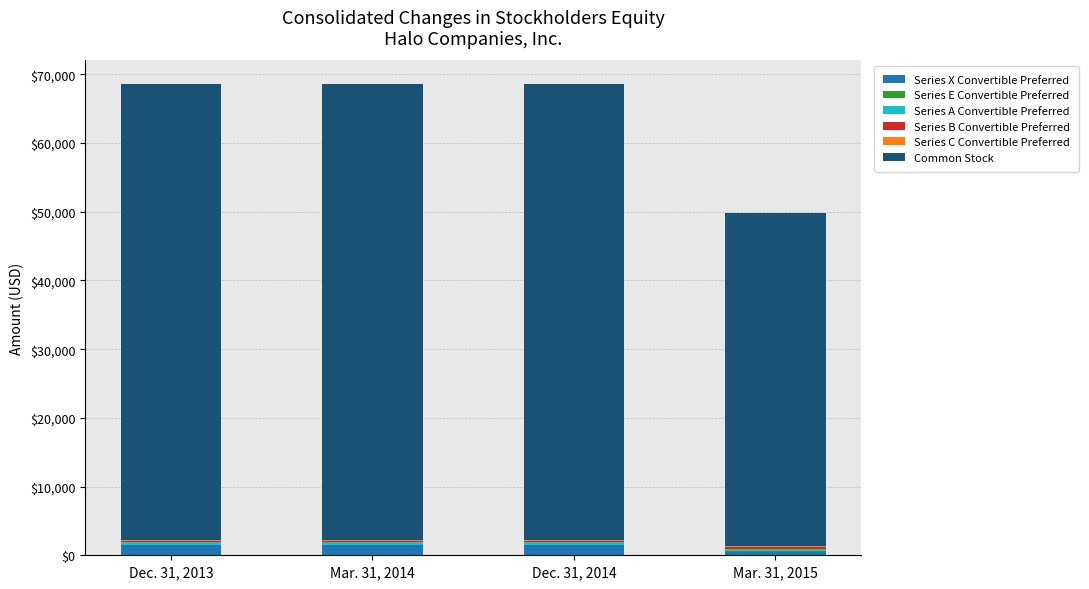

Are the bars grouped side by side (vs. stacked)?

No